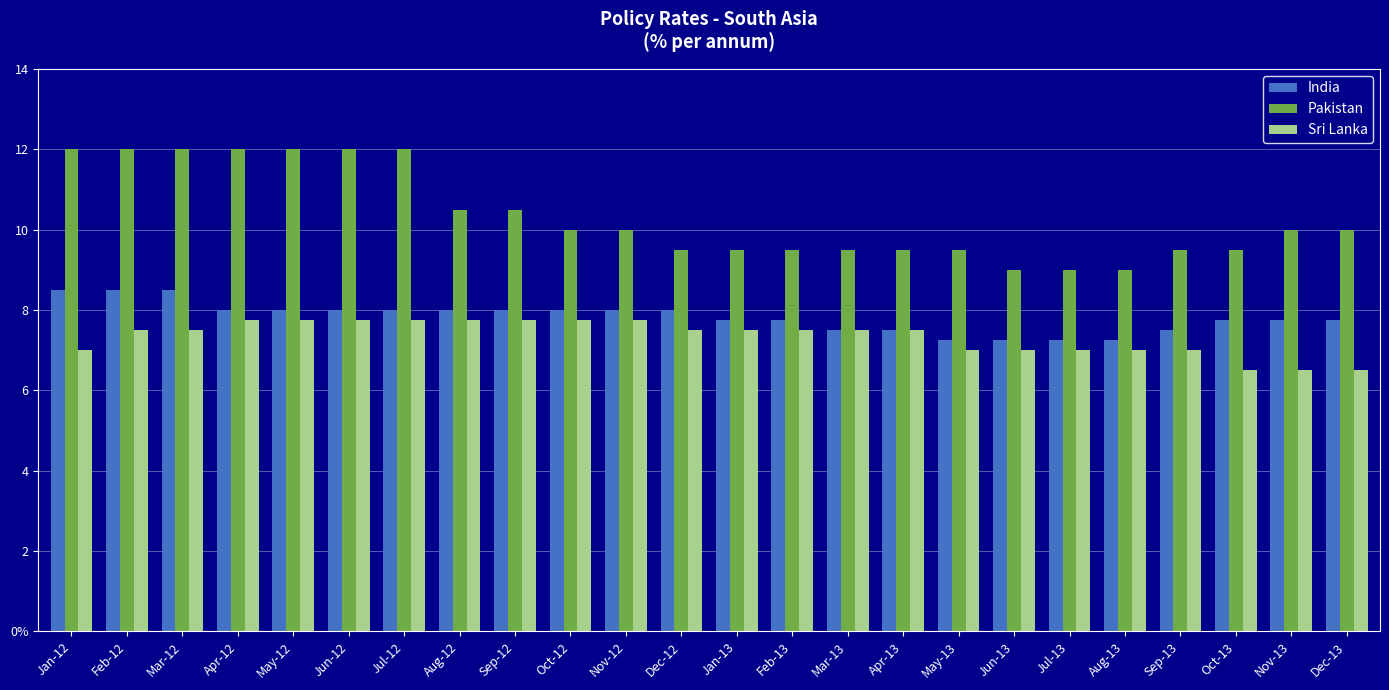

What is the total value across all series at Mar-12?

28.0